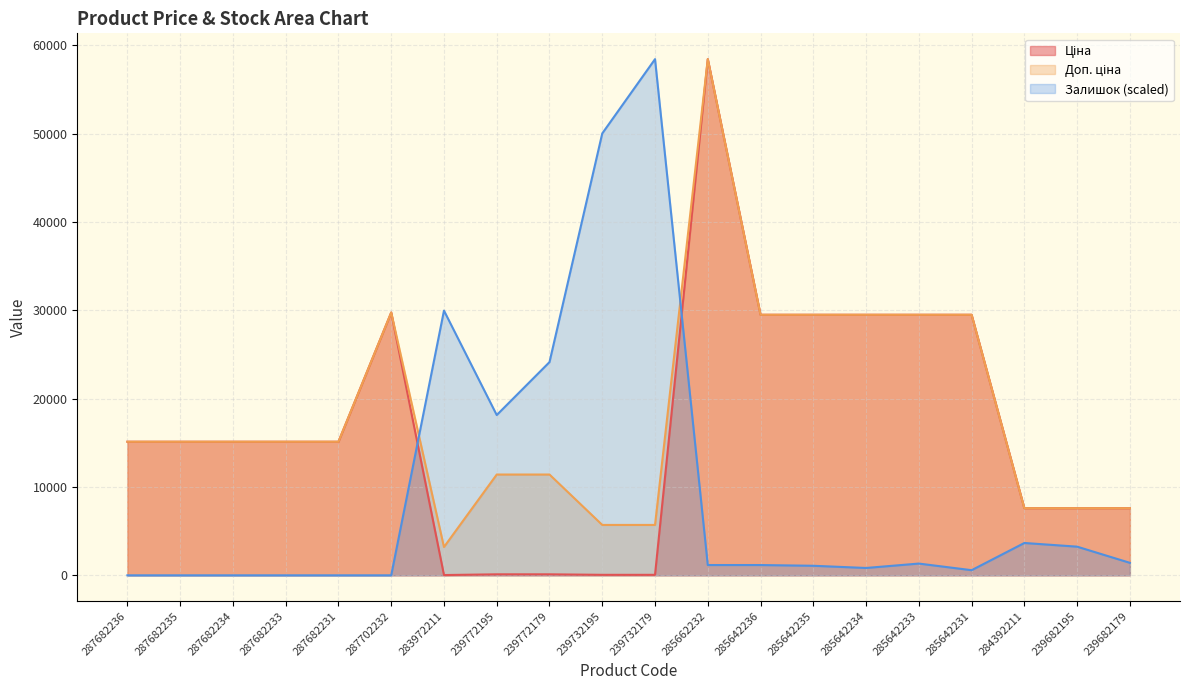

Which has a higher value, 287702232 or 285642234?

287702232